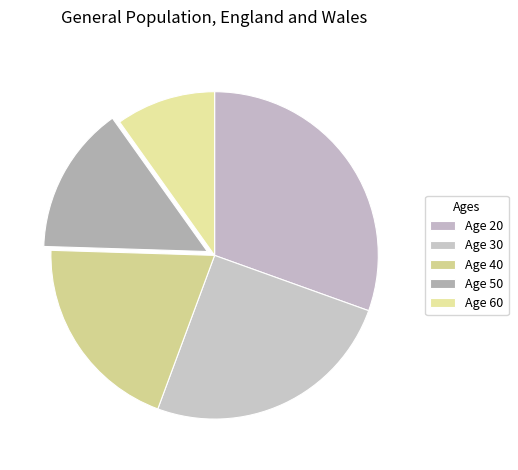

Which category has the smallest portion of the pie?

Age 60